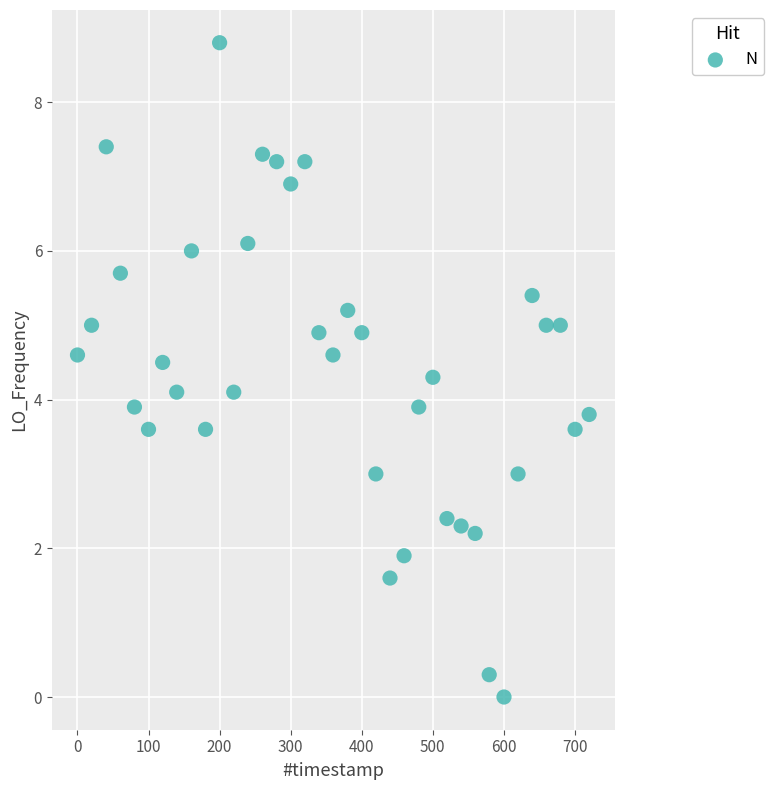

What is the range of X values (max minus min)?

720.4